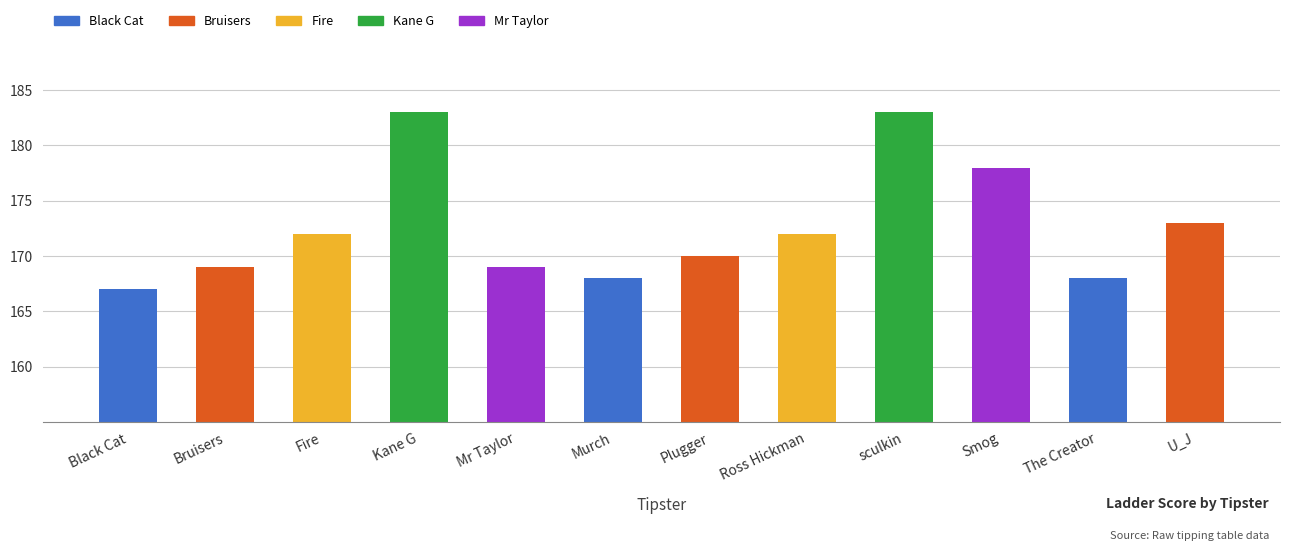

What is the ratio of the value at The Creator to the value at Kane G?

0.9